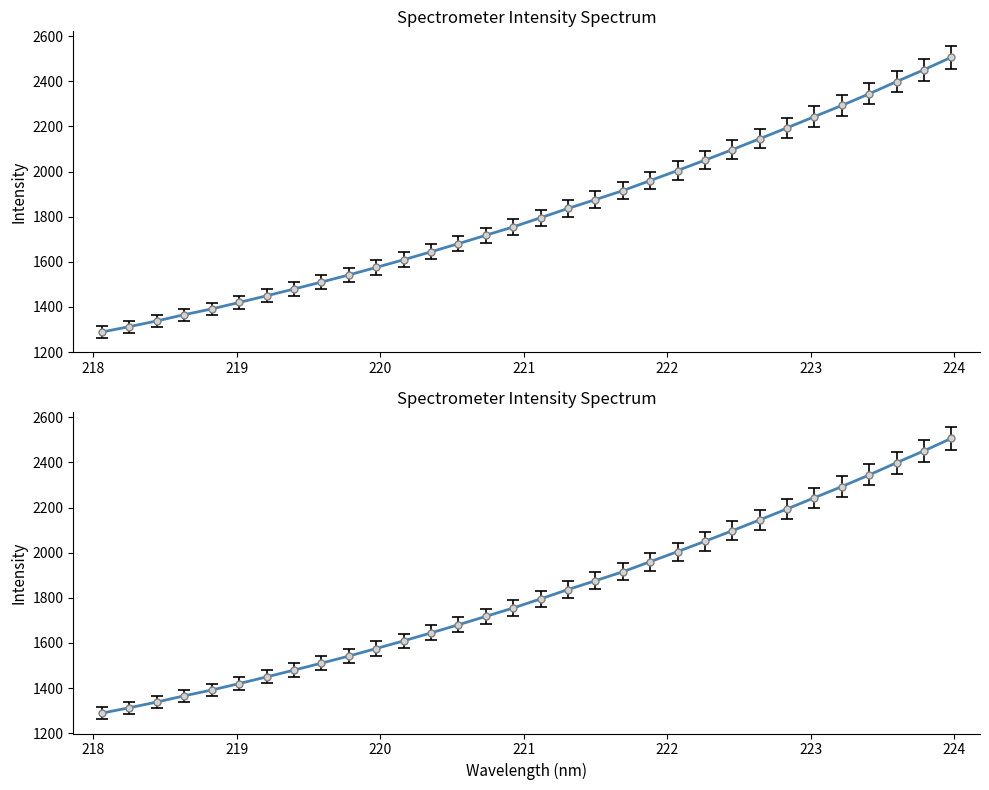

What is the difference between the maximum and minimum values?

1217.8